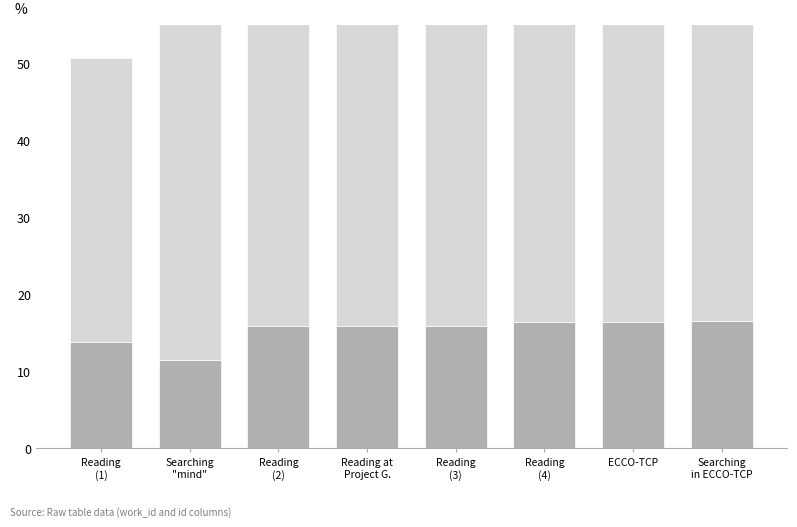

List the series in order of their peak value, highest first.

id, work_id